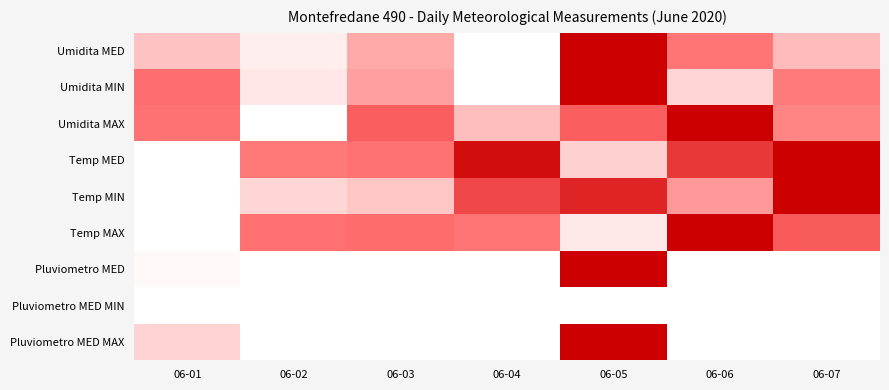

What is the spread (max minus min) of values at 06-06?

1.0